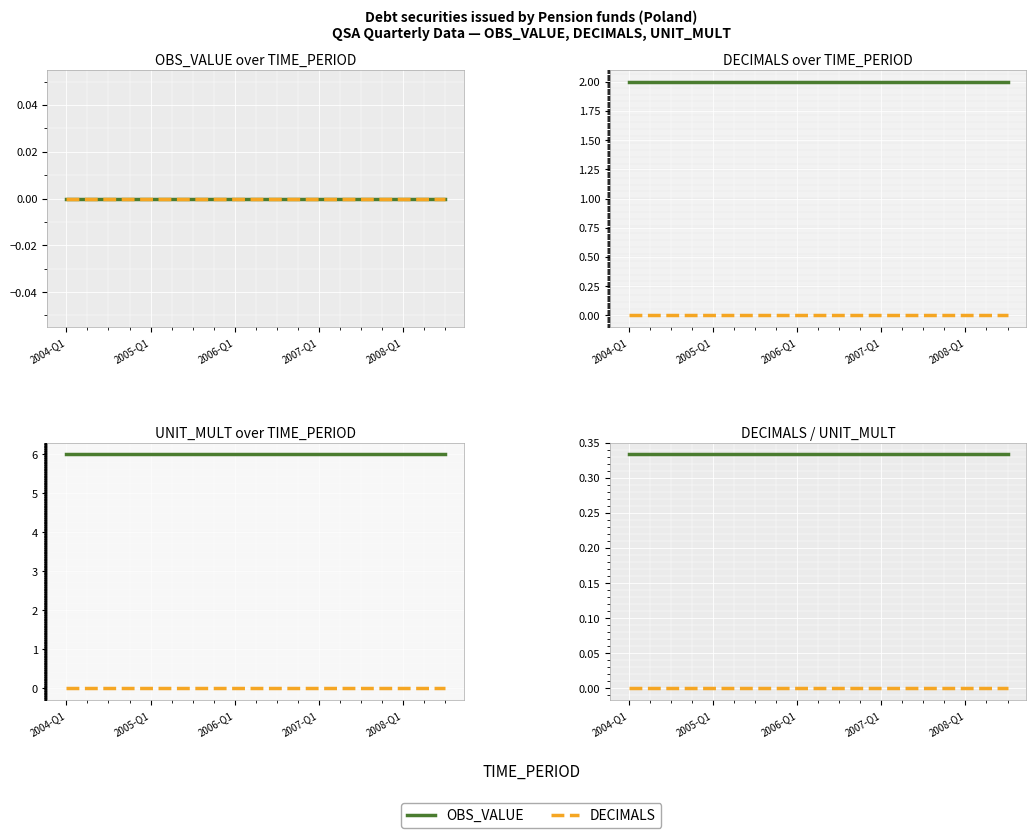

What is the total value across all series at 2007-Q1?

0.3